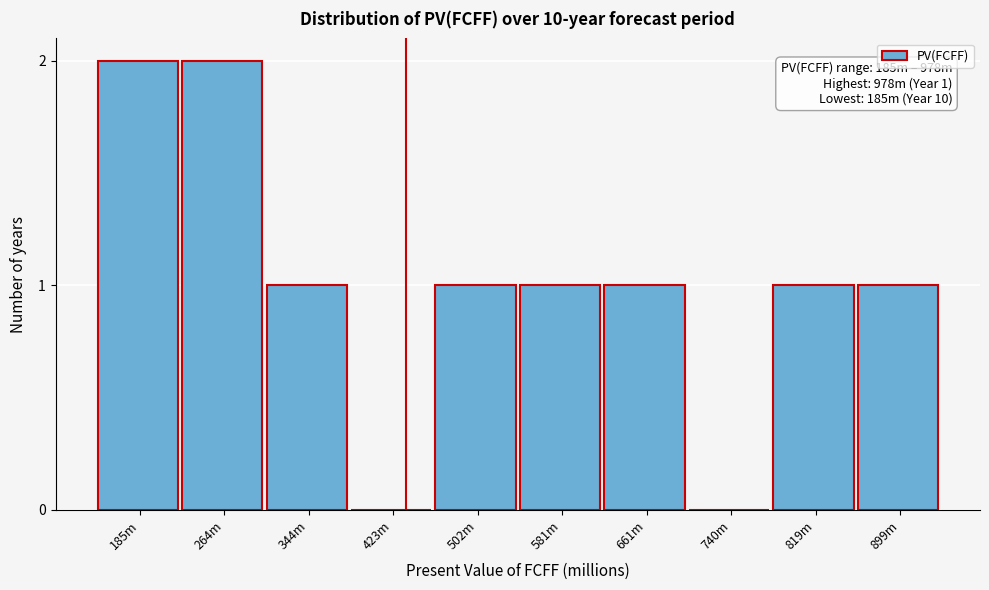

True or false: the data shows 3 at 185m.

False